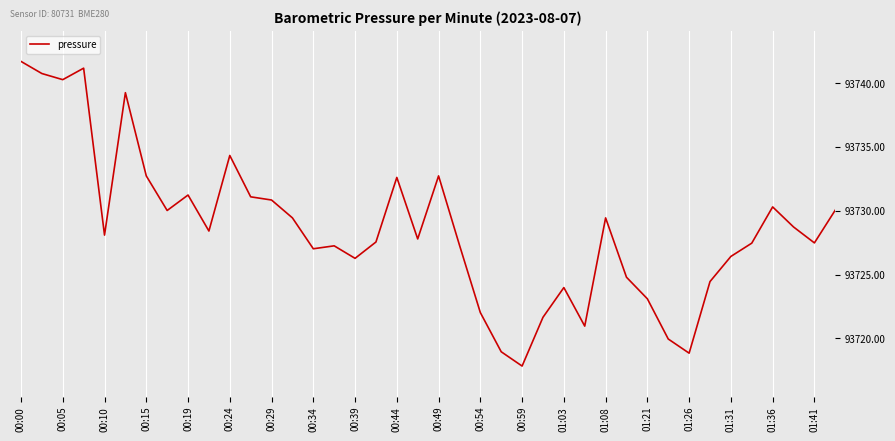

What is the label of the 6th point from the left?

00:24